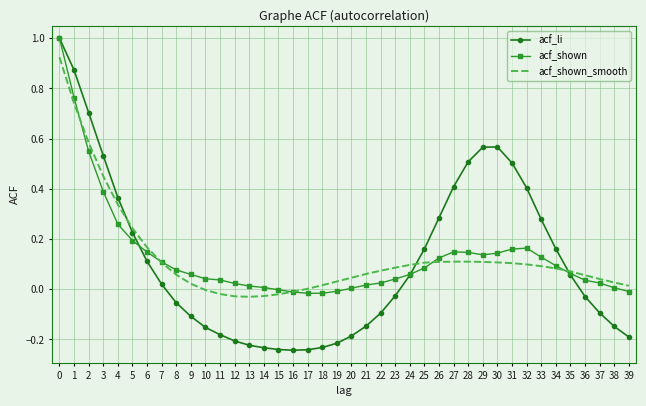

Is the value of acf_li at 4 greater than the value of acf_shown_smooth at 2?

No